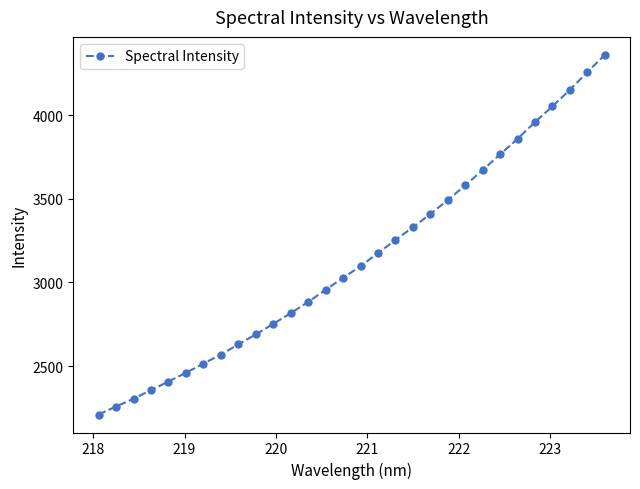

What is the maximum value shown in the chart?

4360.5